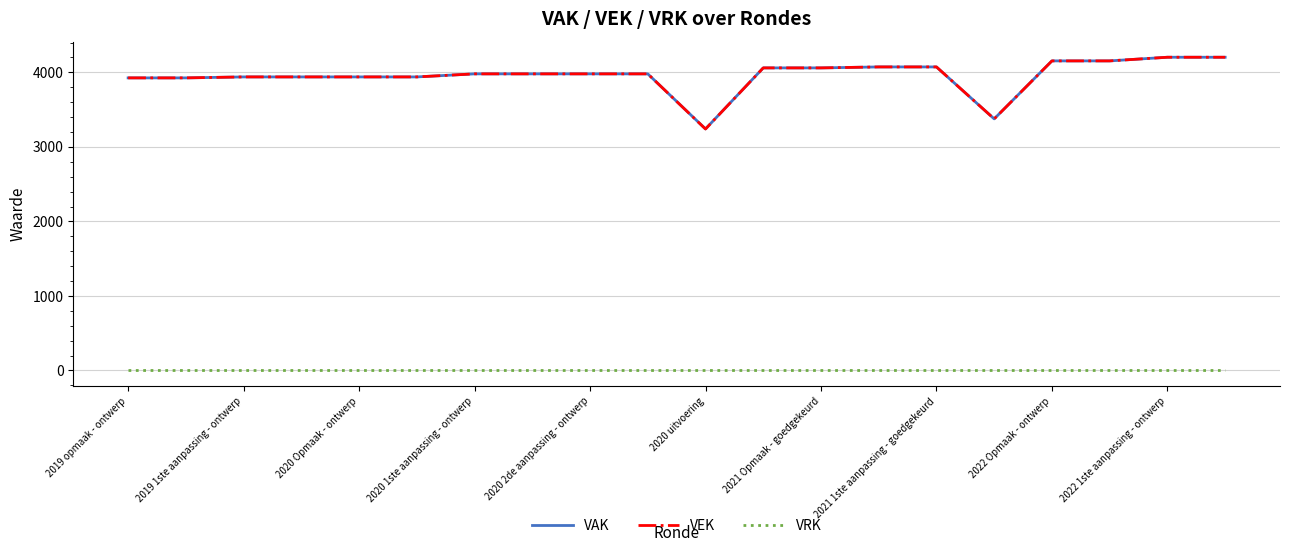

What is the maximum value for VEK?

4203